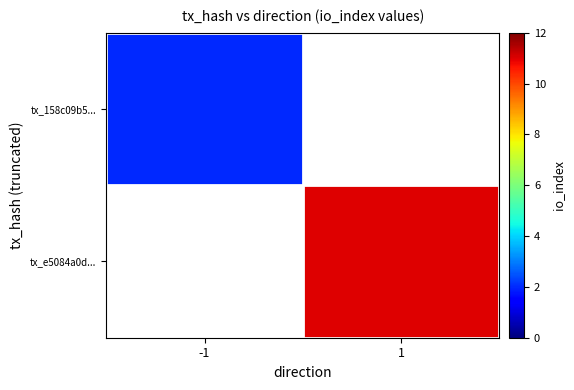

Rank the series at -1 from lowest to highest value.

tx_158c09b5..., tx_e5084a0d...